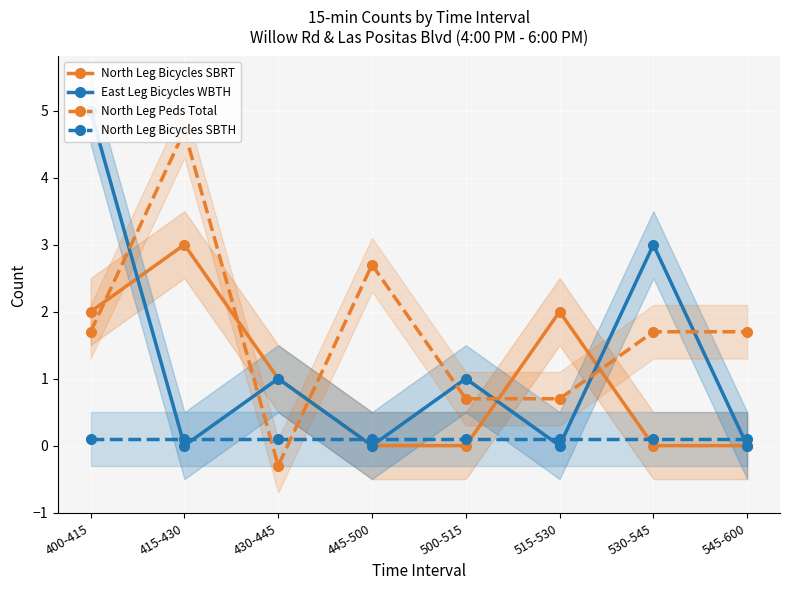

Reading left to right, extract all data points from this chart.

North Leg Bicycles SBRT: 2.0	3.0	1.0	0.0	0.0	2.0	0.0	0.0
East Leg Bicycles WBTH: 5.0	0.0	1.0	0.0	1.0	0.0	3.0	0.0
North Leg Peds Total: 1.7	4.7	-0.3	2.7	0.7	0.7	1.7	1.7
North Leg Bicycles SBTH: 0.1	0.1	0.1	0.1	0.1	0.1	0.1	0.1